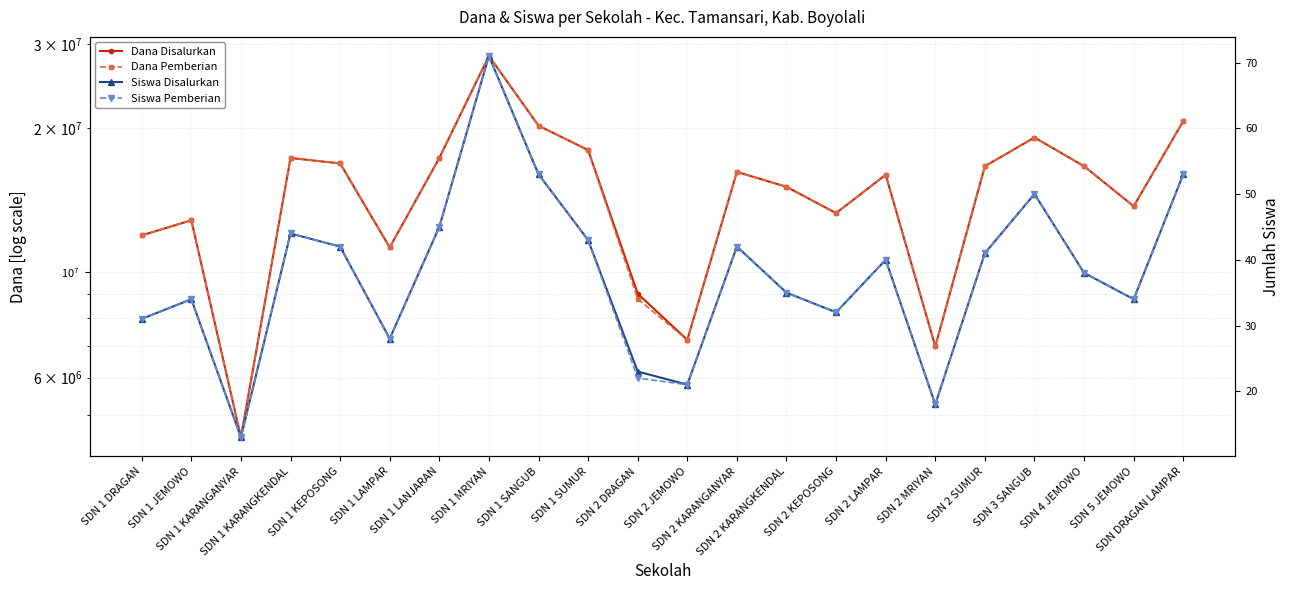

Is the value of Dana Disalurkan at SDN 1 KEPOSONG greater than the value of Siswa Disalurkan at SDN 1 MRIYAN?

Yes